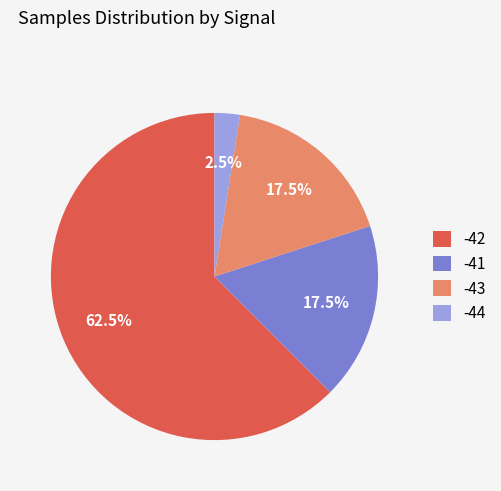

Which category has the biggest portion of the pie?

-42